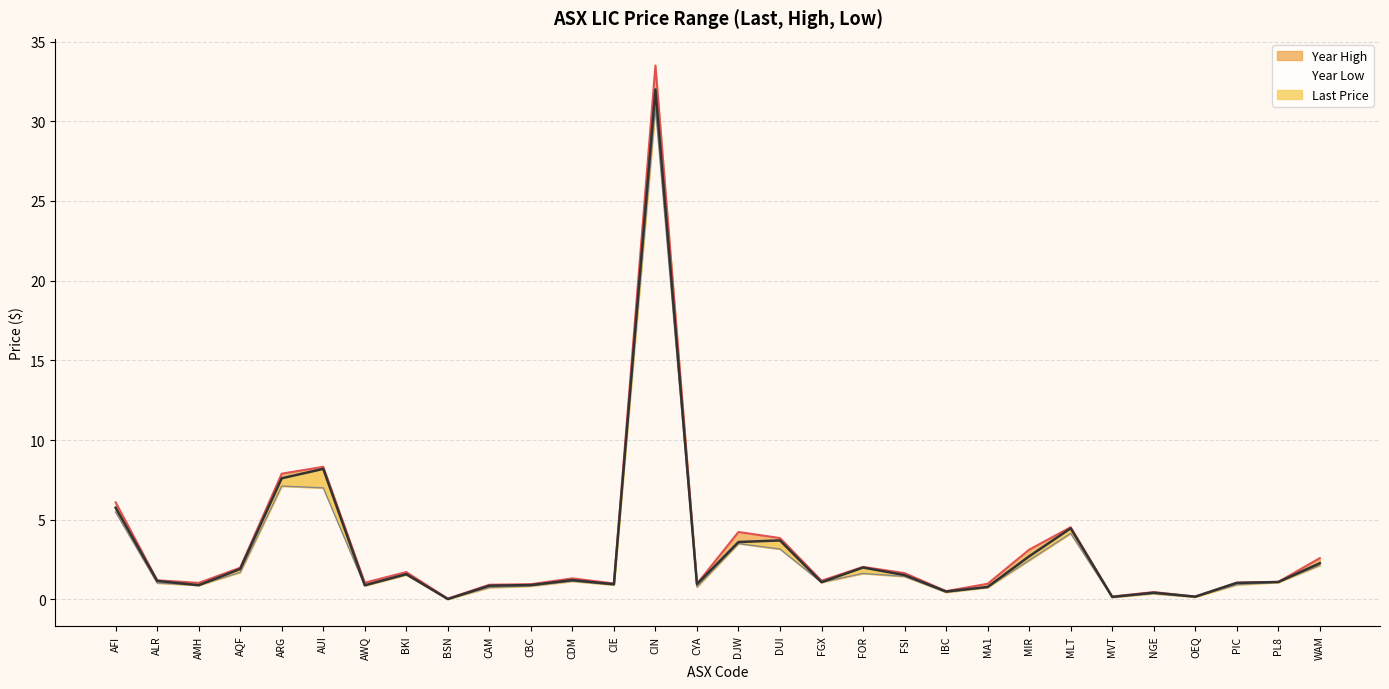

What is the value of the Year Low point at the 12th from the left?

1.1